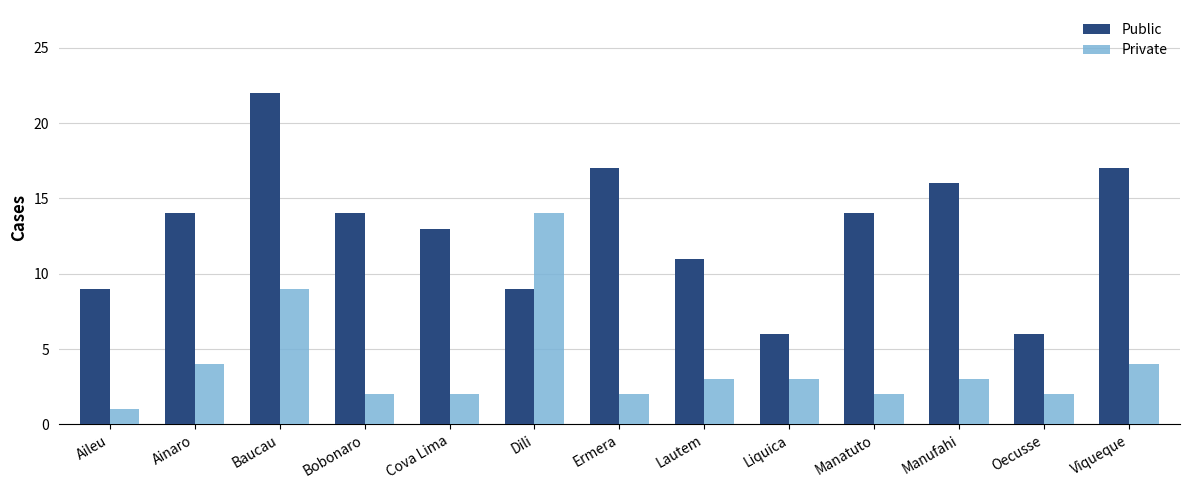

List the series in order of their overall mean, lowest first.

Private, Public